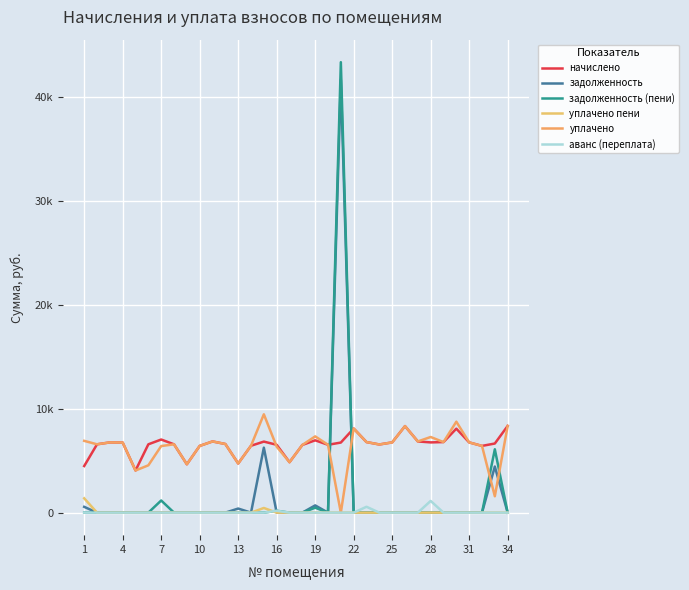

How many interior local peaks does the начислено series have?

8